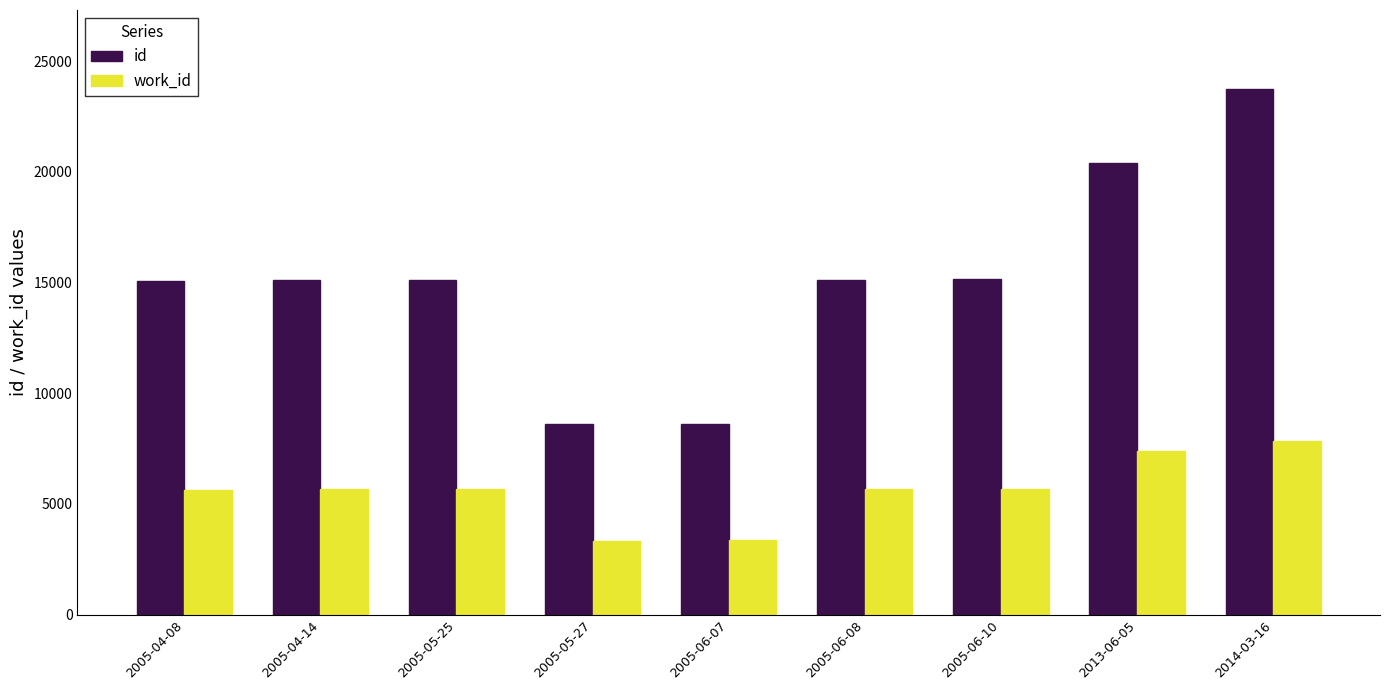

What is the difference between the work_id values at 2005-05-25 and 2014-03-16?

2209